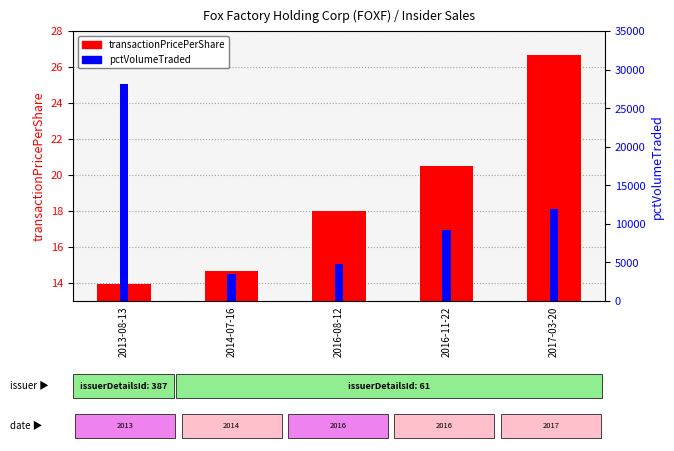

Rank the series by their maximum value, from lowest to highest.

transactionPricePerShare, pctVolumeTraded